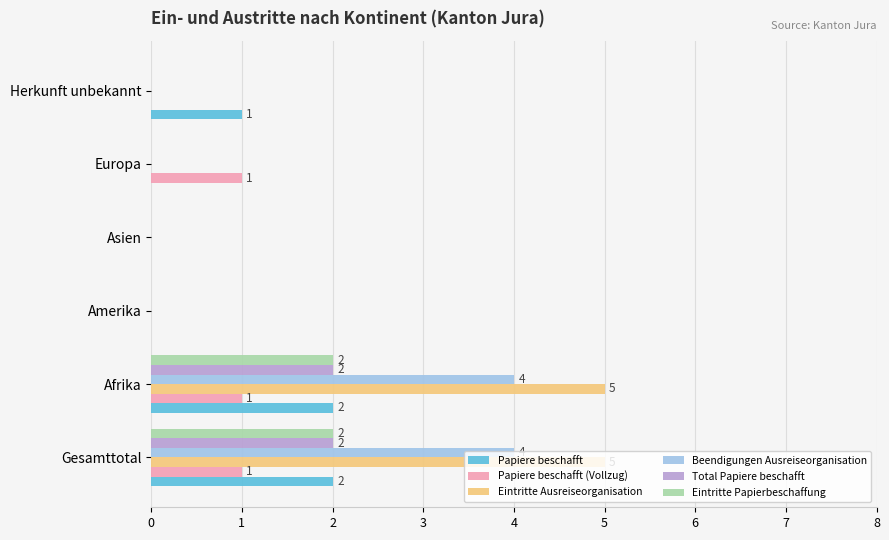

What is the sum of all Papiere beschafft values?

5